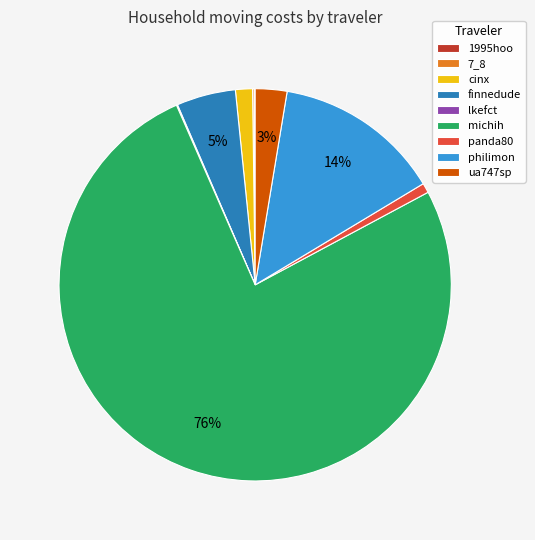

True or false: philimon accounts for 14% of the total.

True